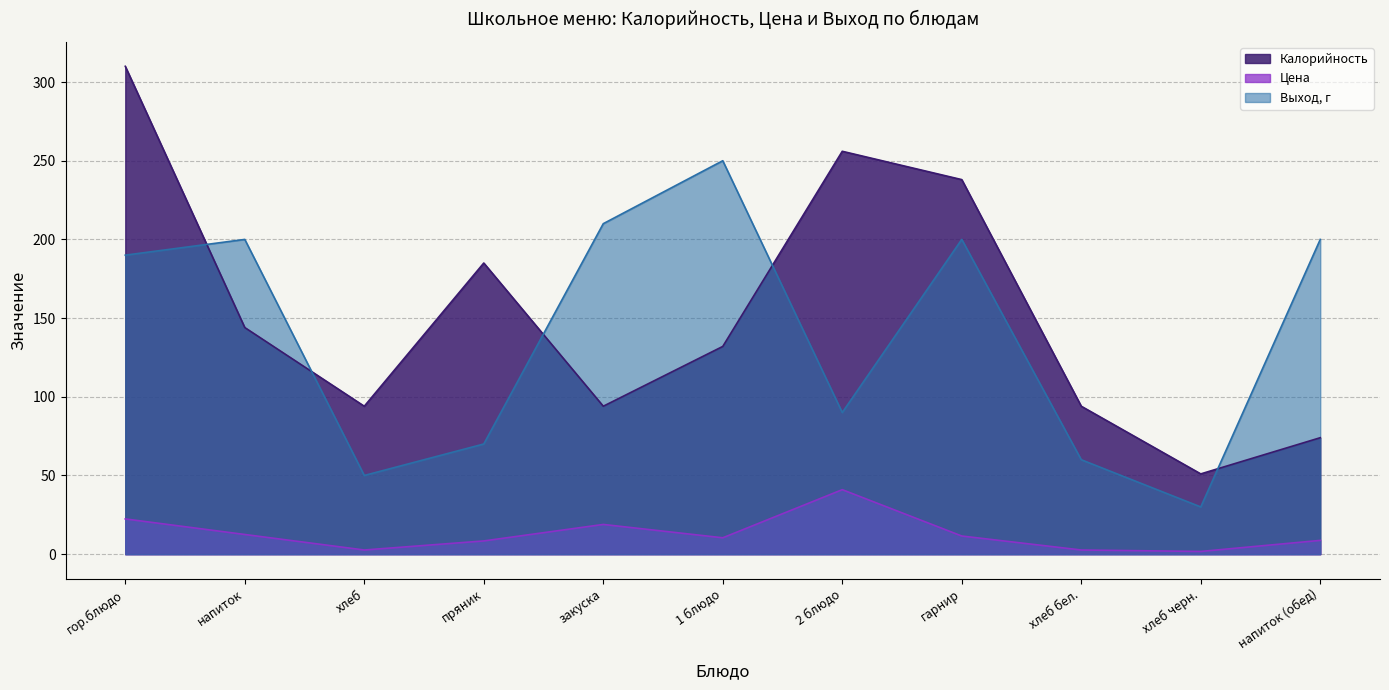

What is the maximum value for Выход, г?

250.0